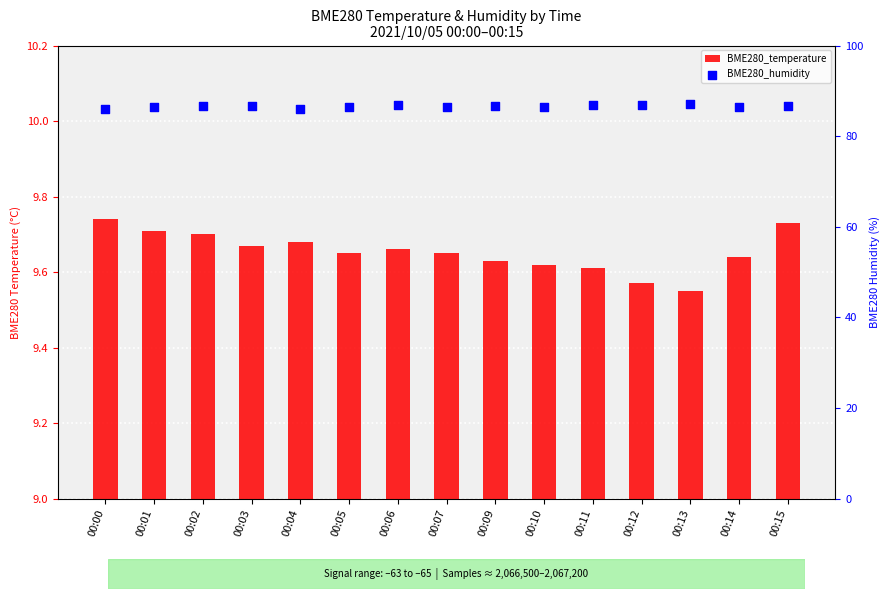

Is the value of BME280_temperature at 00:04 greater than the value of BME280_humidity at 00:04?

No